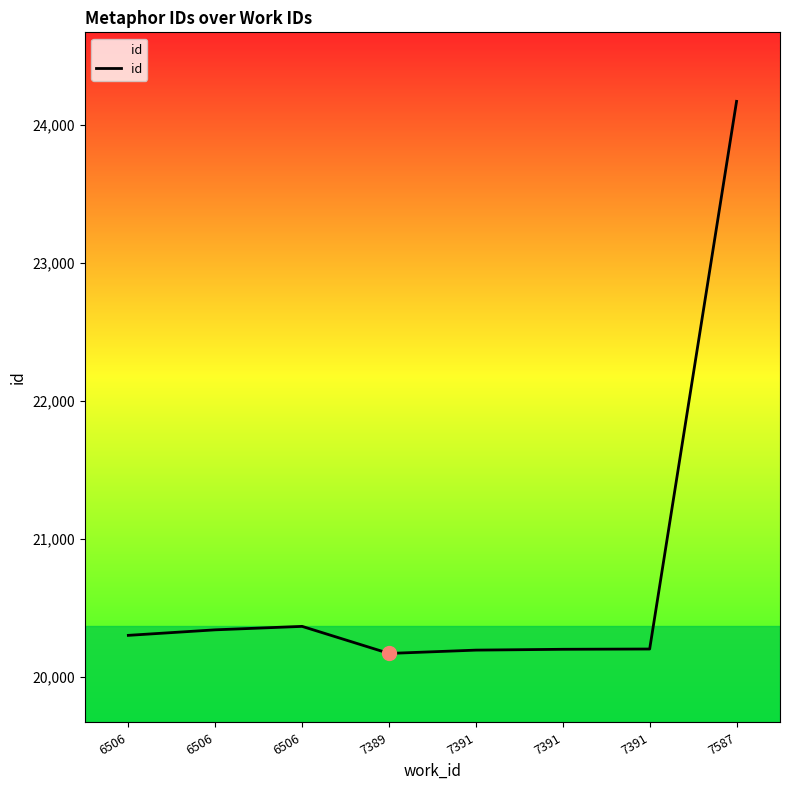

Does the chart display data point markers on the line(s)?

No